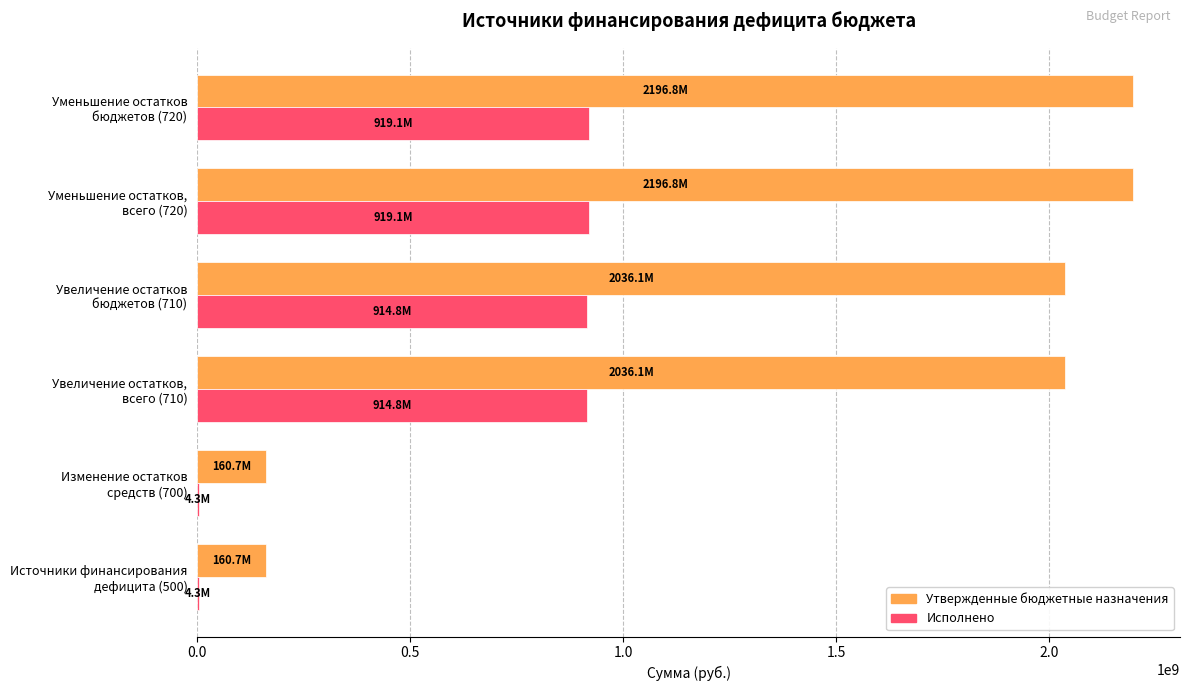

What is the highest value of the Исполнено series?

919144370.9